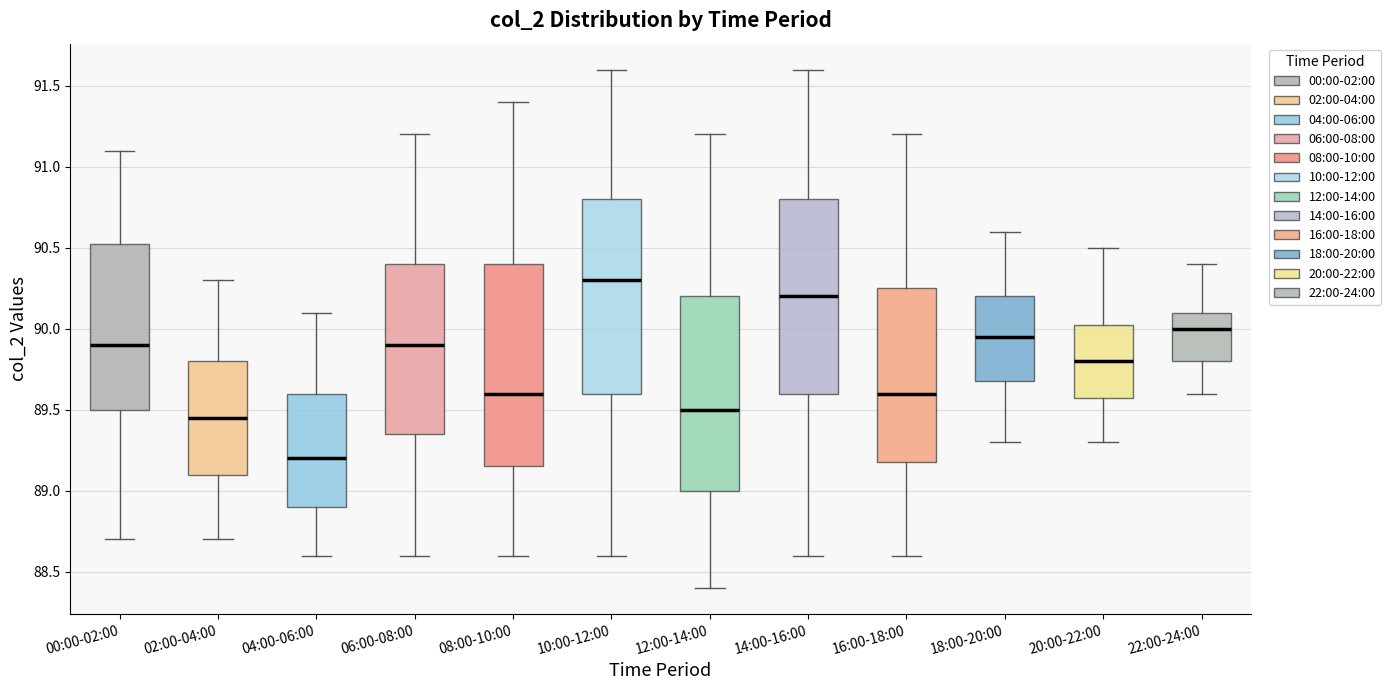

Where does the lower whisker of the box for 06:00-08:00 end on the y-axis? The values are not printed on the chart, so give them approximately, as read against the axis.

88.60